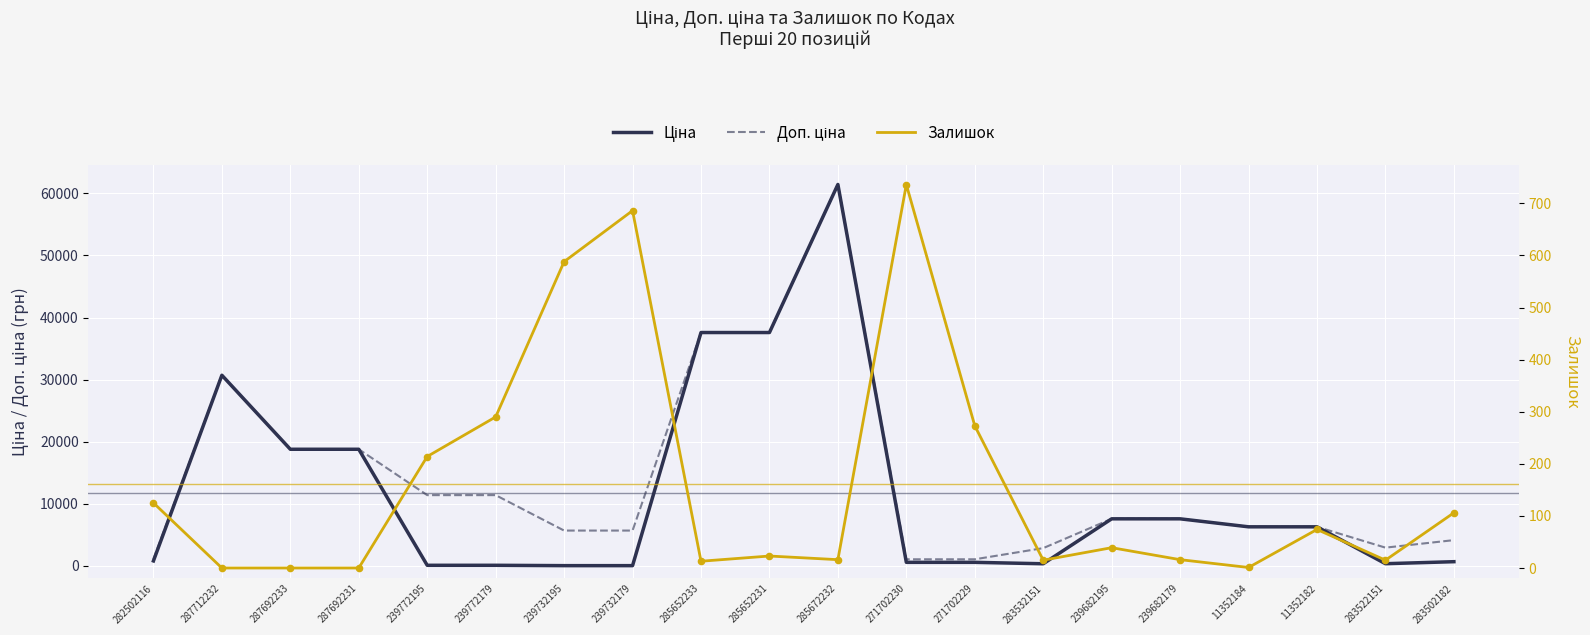

Which series has the largest total across all categories?

Доп. ціна